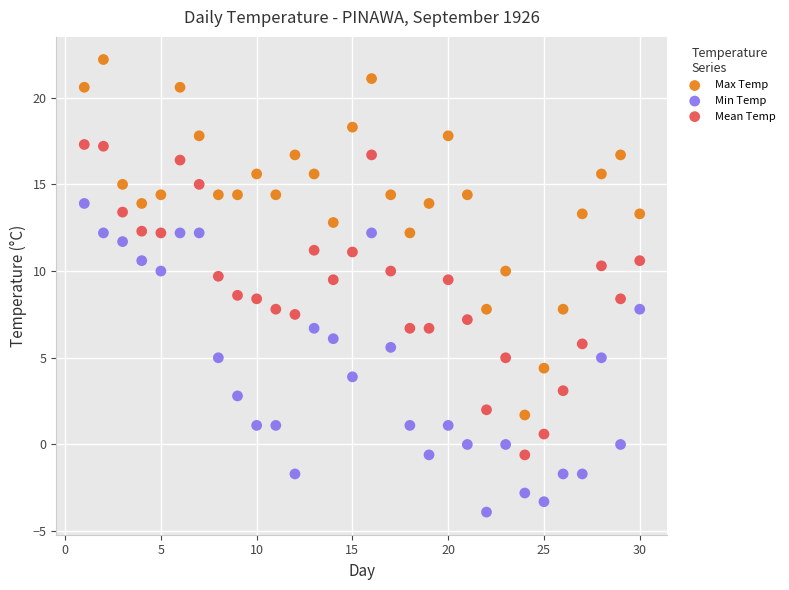

Across all data points, what is the range of X values (max minus min)?

29.0